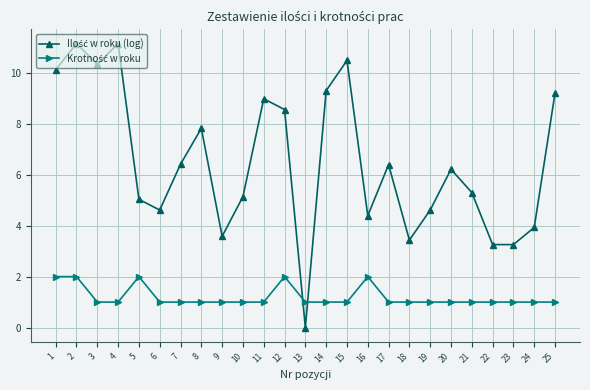

Count the number of data series in this chart.

2